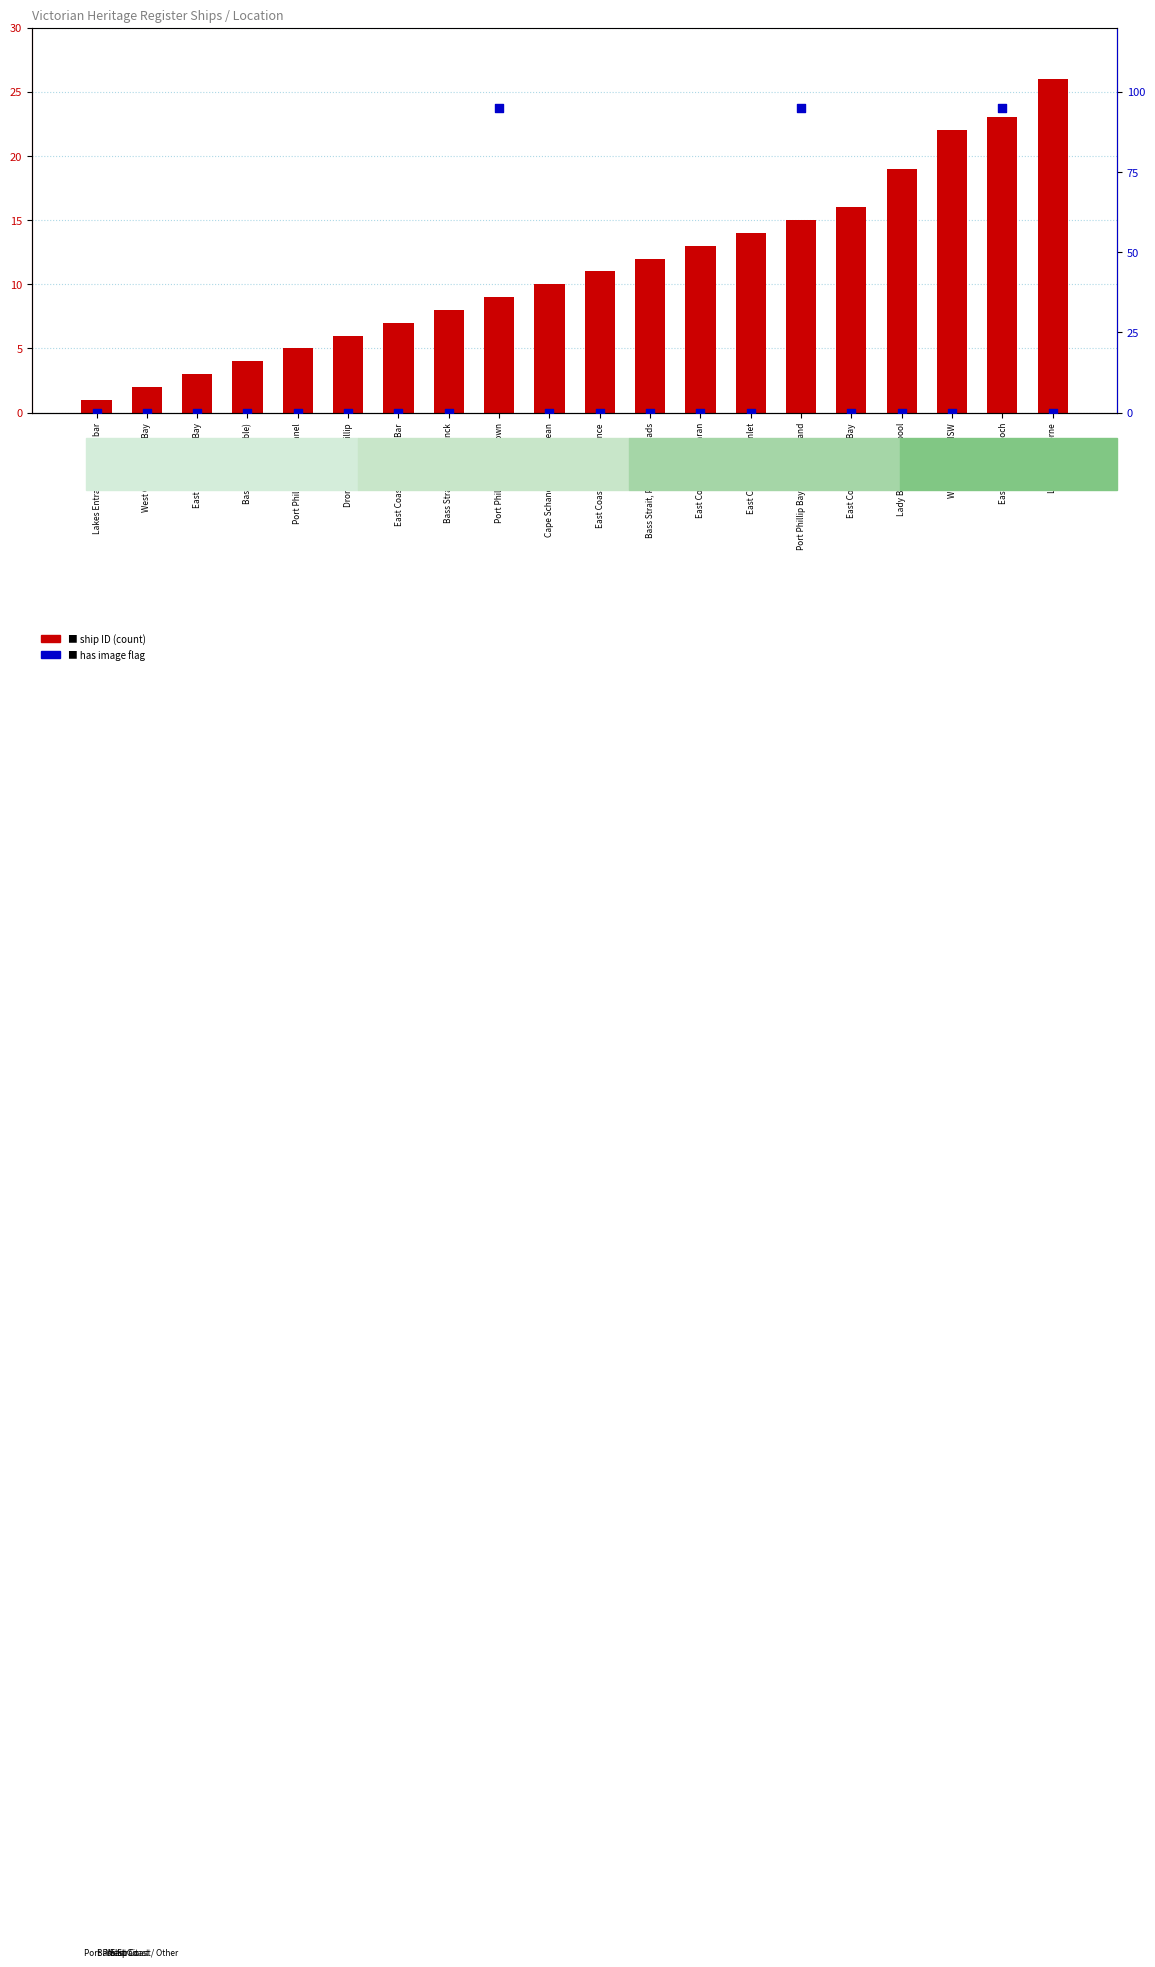

Which series has the largest total across all categories?

has image (0 or 95)